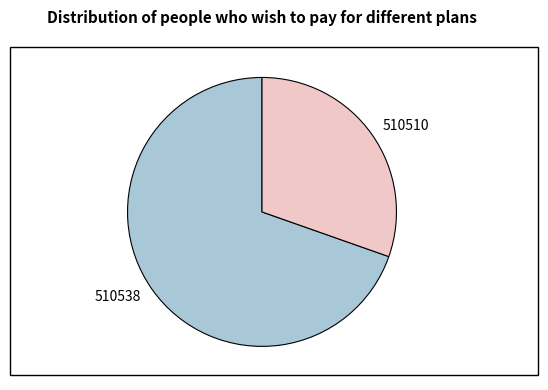

Count the number of slices in the pie.

2